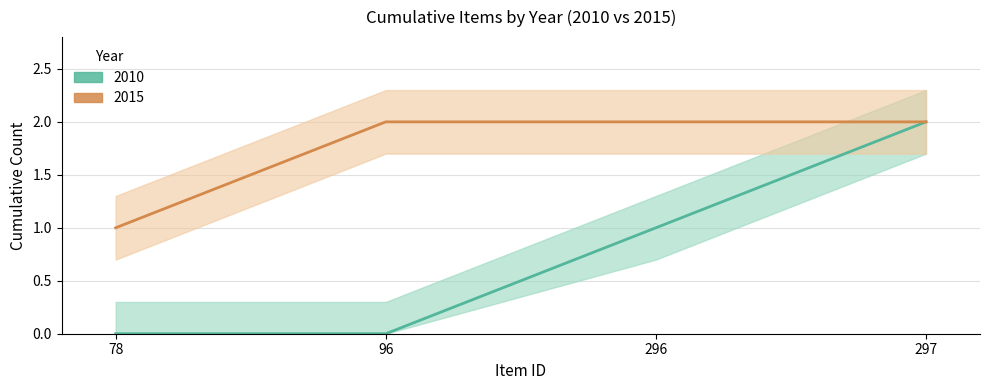

True or false: 2010 (line) and 2015 (line) cross at least once.

False